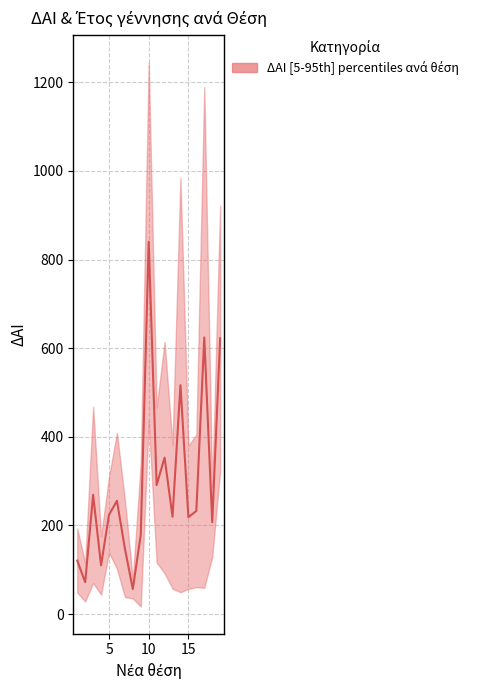

The chart shows a value of 624.2 at 17. True or false?

True